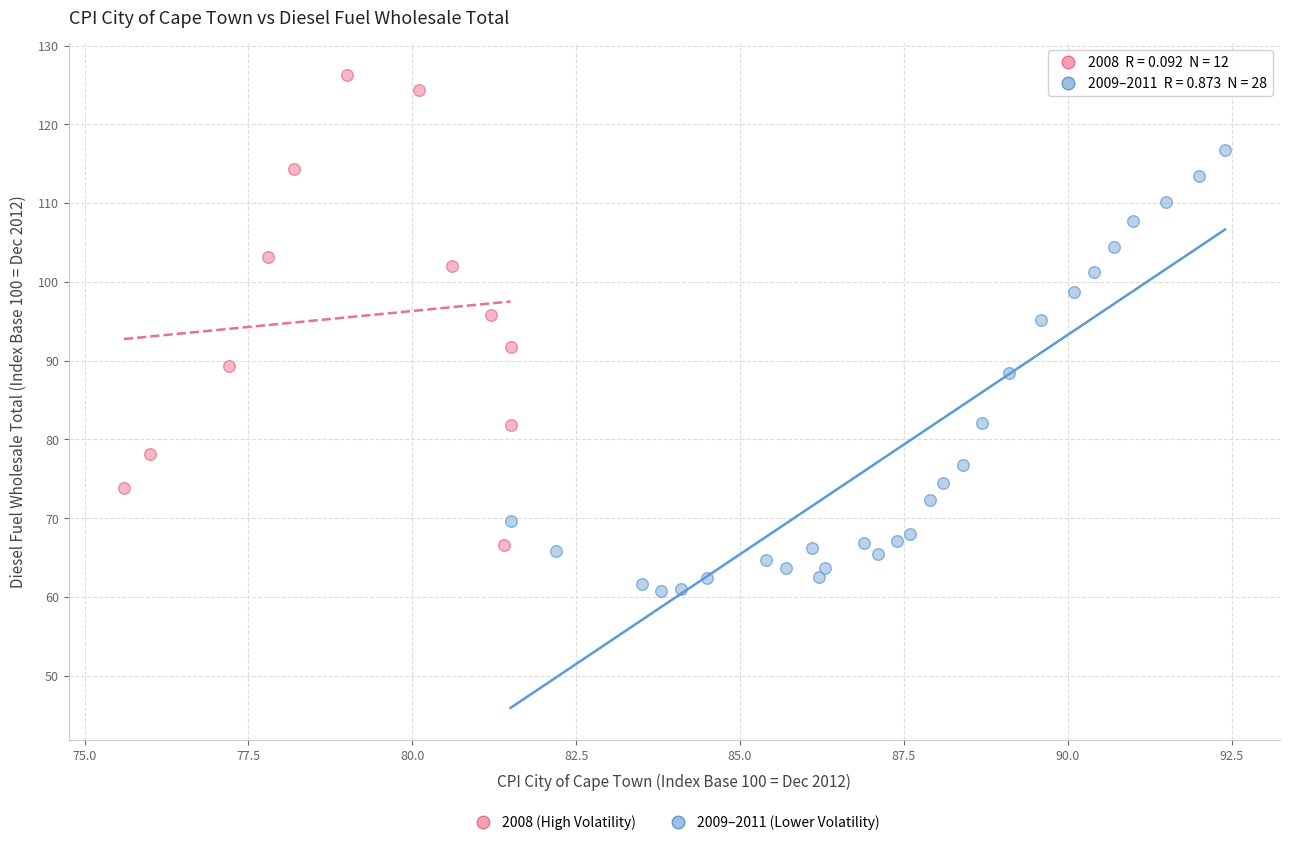

Which series reaches the minimum Y coordinate?

2009–2011 (Lower Volatility)